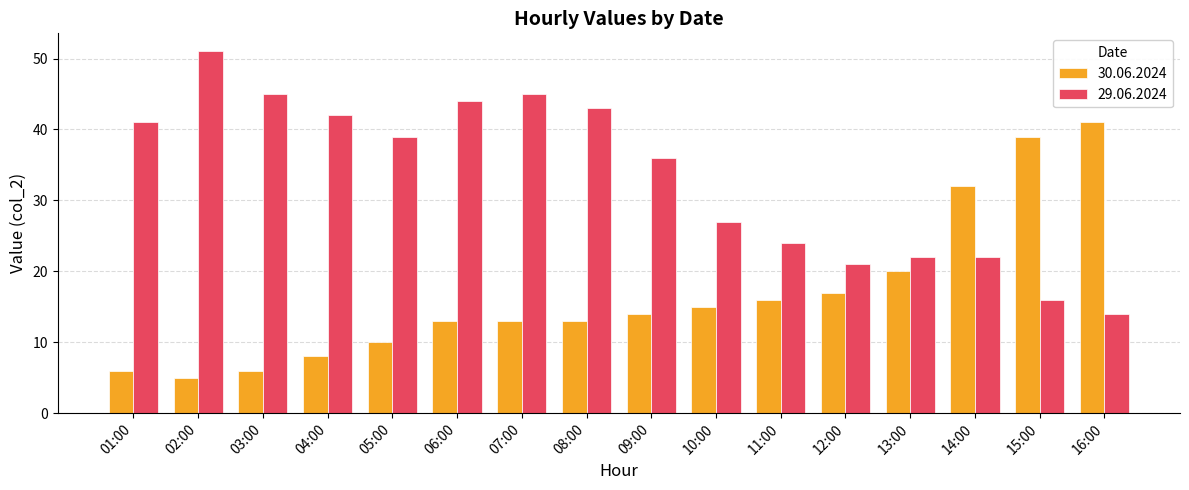

What is the maximum value shown in the chart?

51